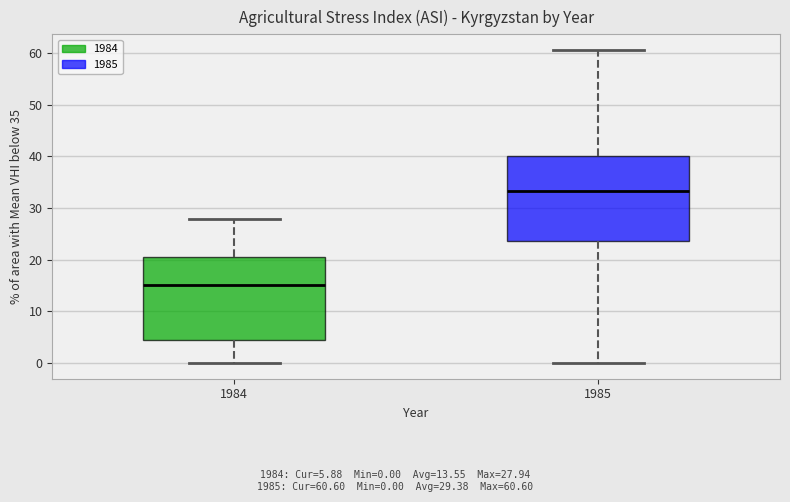

Reading left to right, transcribe this box plot: for each box, give where its median line is, the range the box spans, and where its two whiskers end, as read against the y-axis. The values are not printed on the chart, so give them approximately, as read against the axis.

1984: median 15, box 4 to 21, whiskers 0 to 28
1985: median 33, box 24 to 40, whiskers 0 to 61